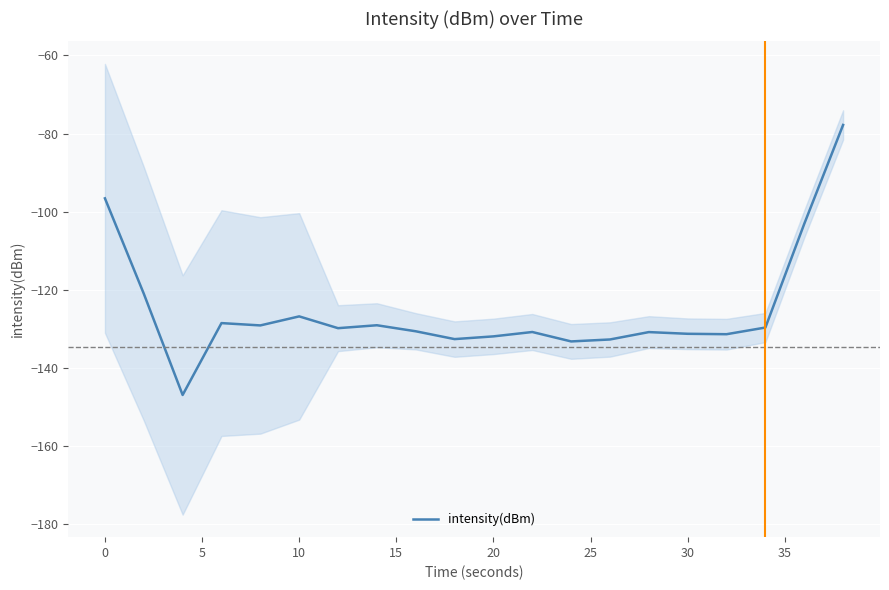

How many interior local valleys (lower than both neighbors) does the data have?

6